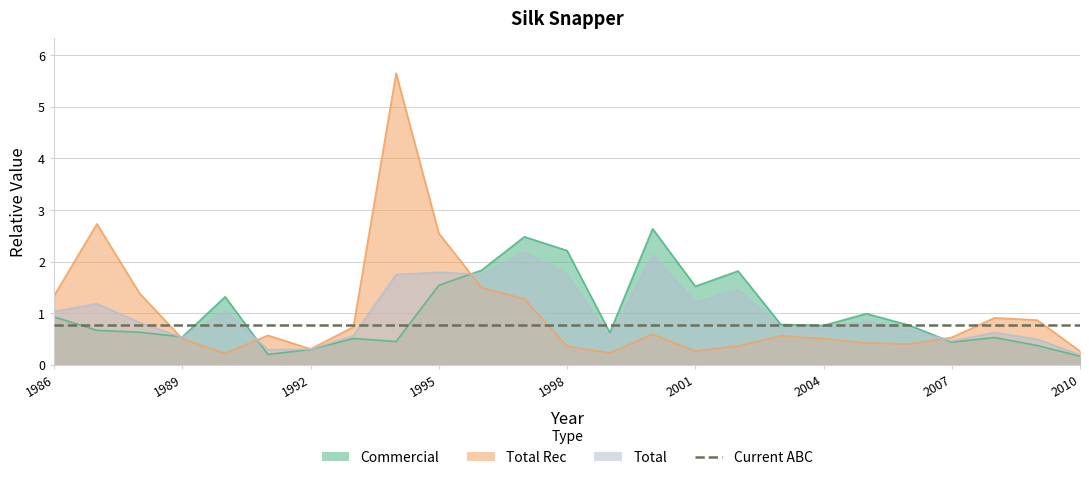

At which category does Total Rec reach its first local valley?

1990